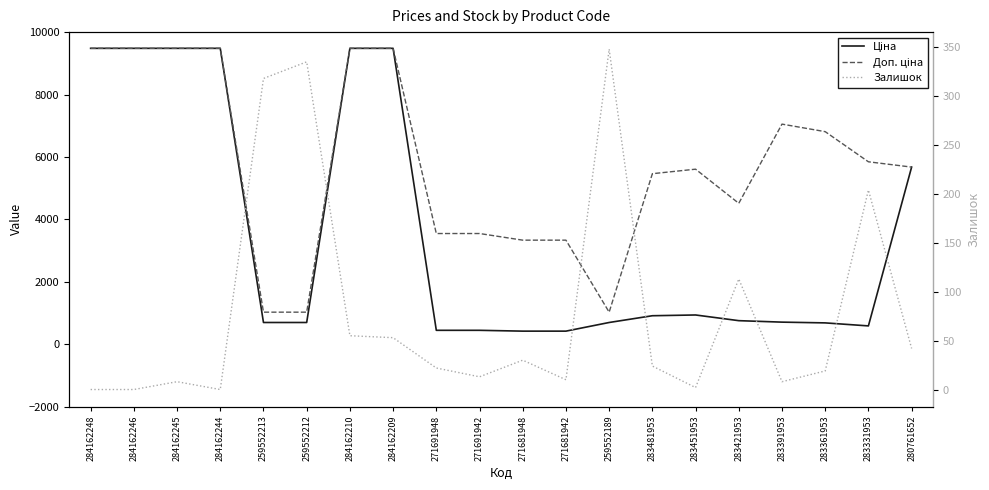

True or false: Ціна and Залишок intersect in this chart.

False